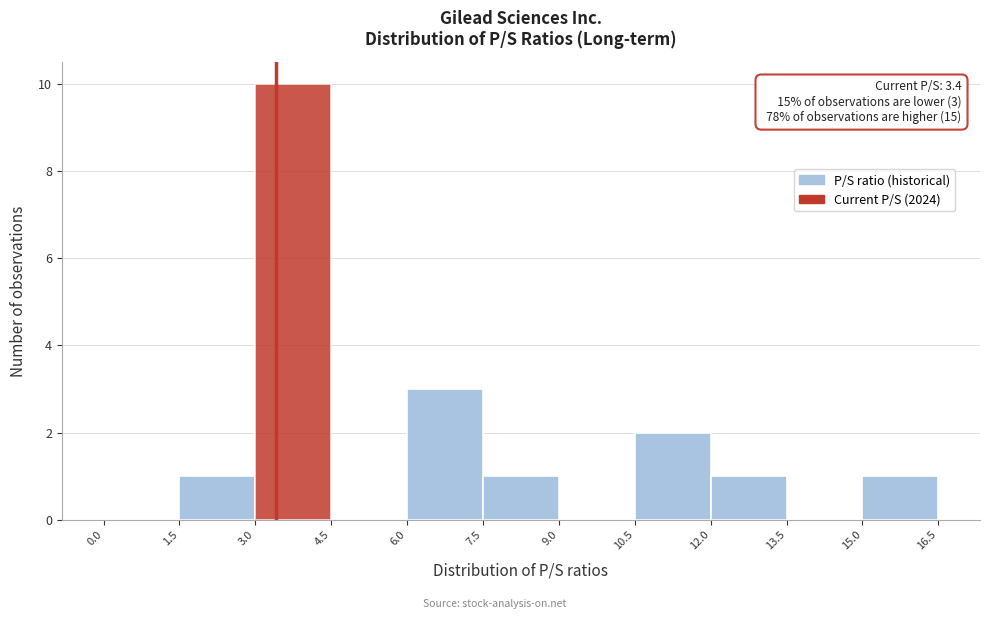

Over which range of the x-axis is the bar tallest?

3.0 to 4.5